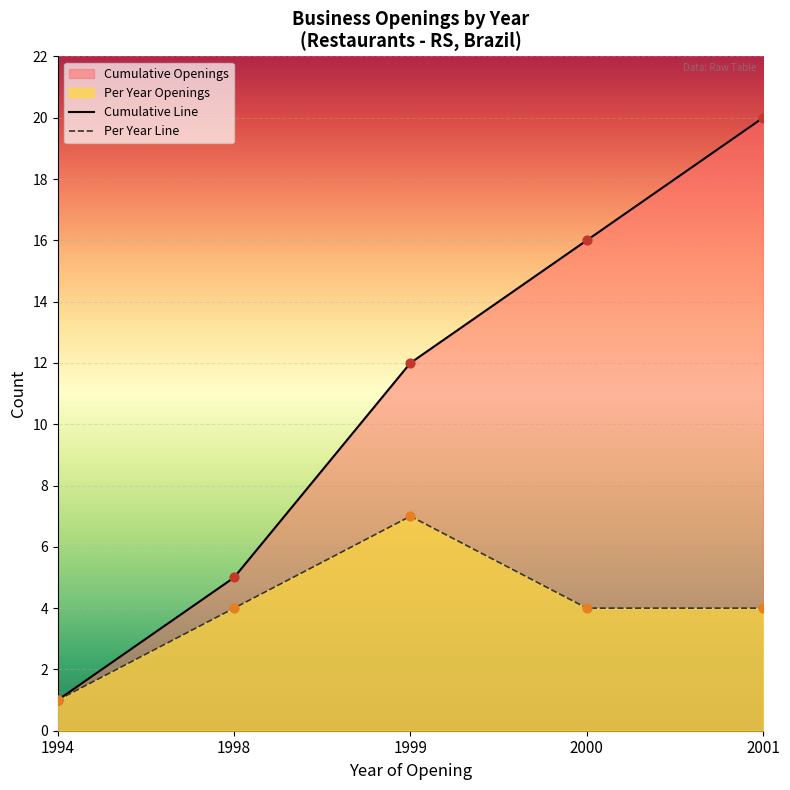

At how many categories does at least one series exceed 17?

1